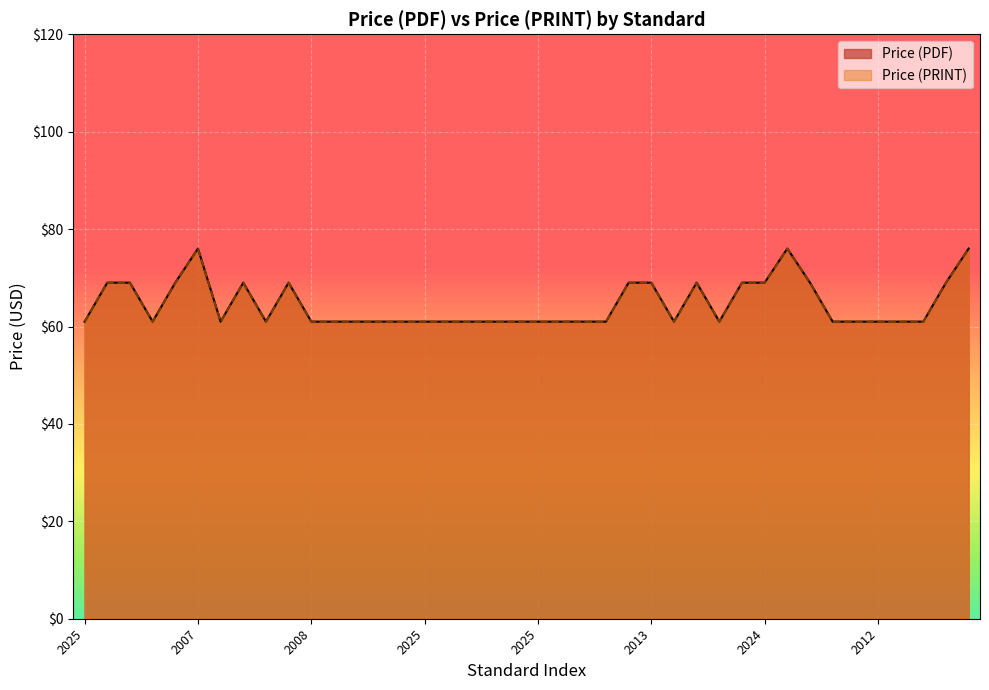

Between 2025 and 2025, which series saw the biggest shift?

Price (PDF)